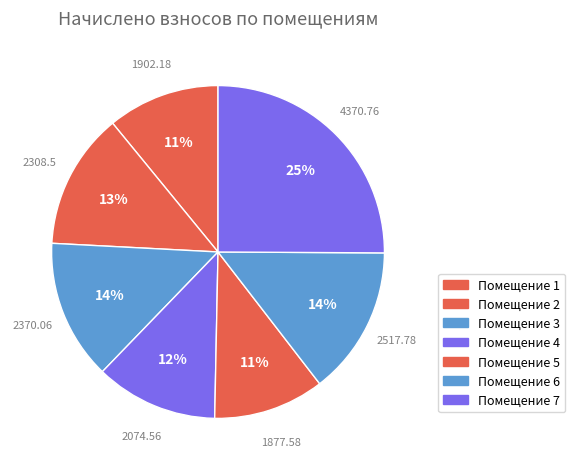

How many segments does this pie chart have?

7